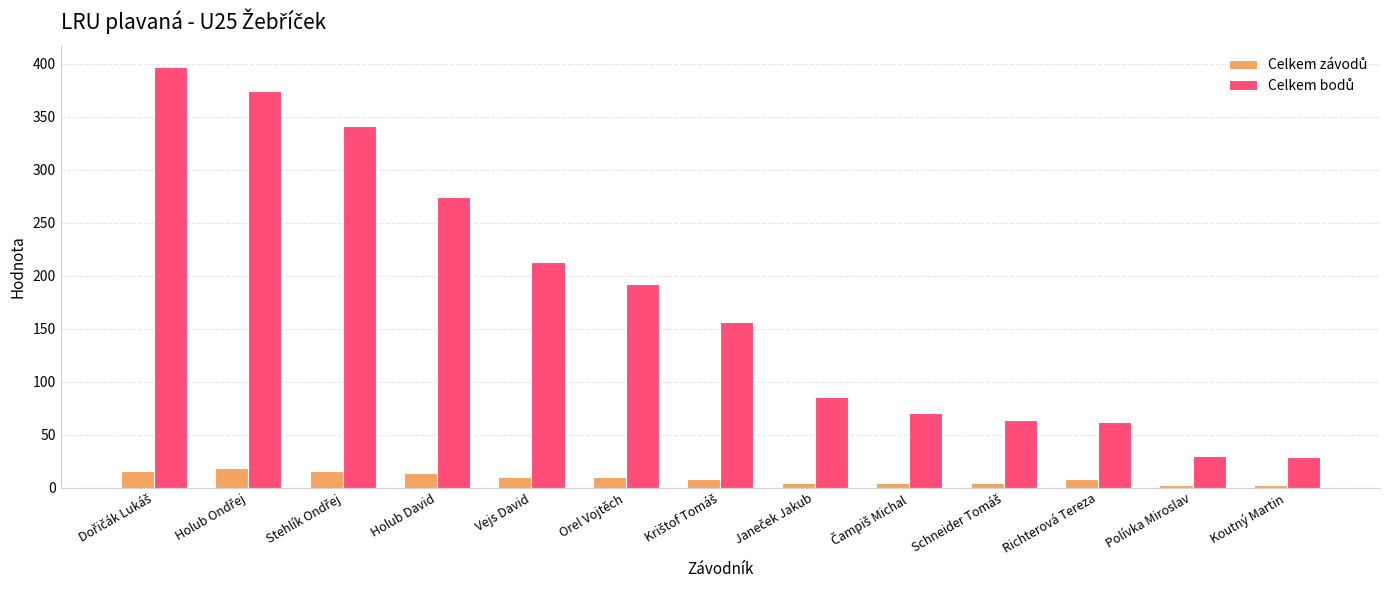

At how many categories does at least one series exceed 94?

7